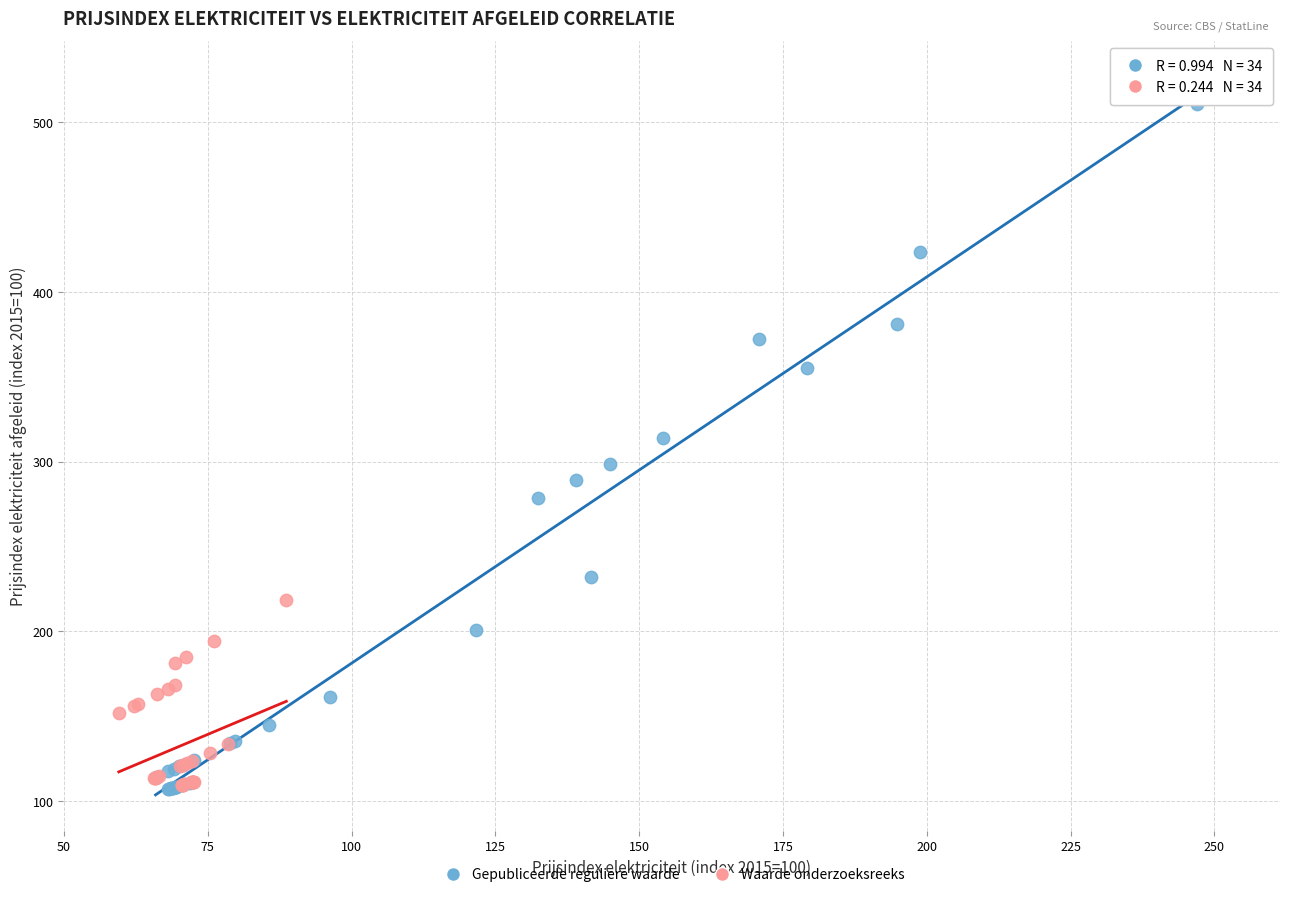

Which series contains the highest Y value?

Gepubliceerde reguliere waarde